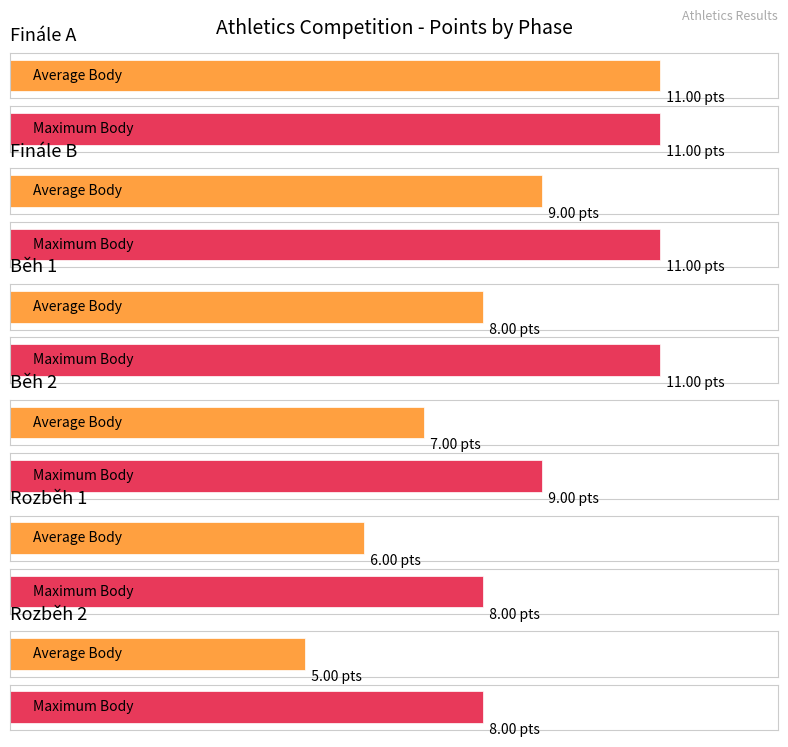

How many data points in Average Body are less than 8?

3